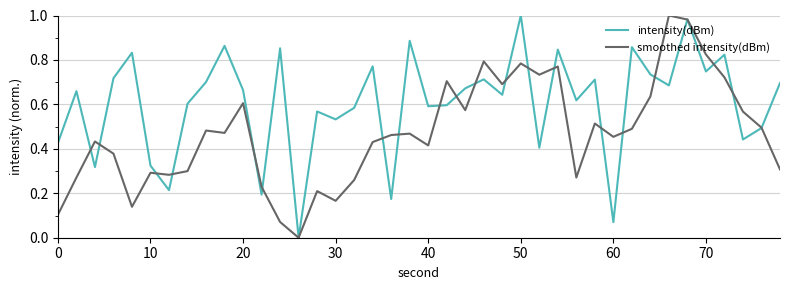

Which series has the largest total across all categories?

intensity(dBm)